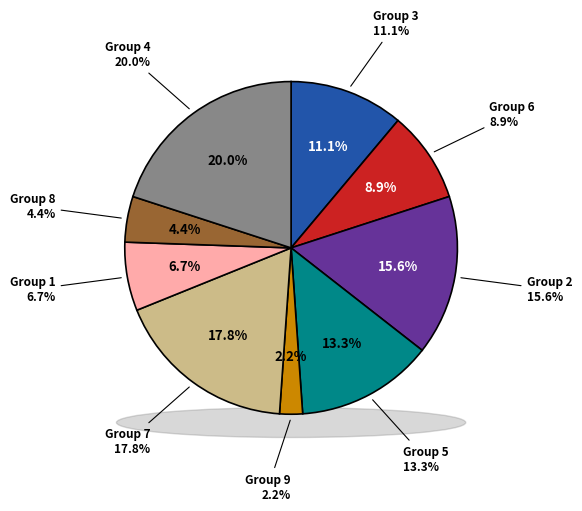

How many slices are in this pie chart?

9